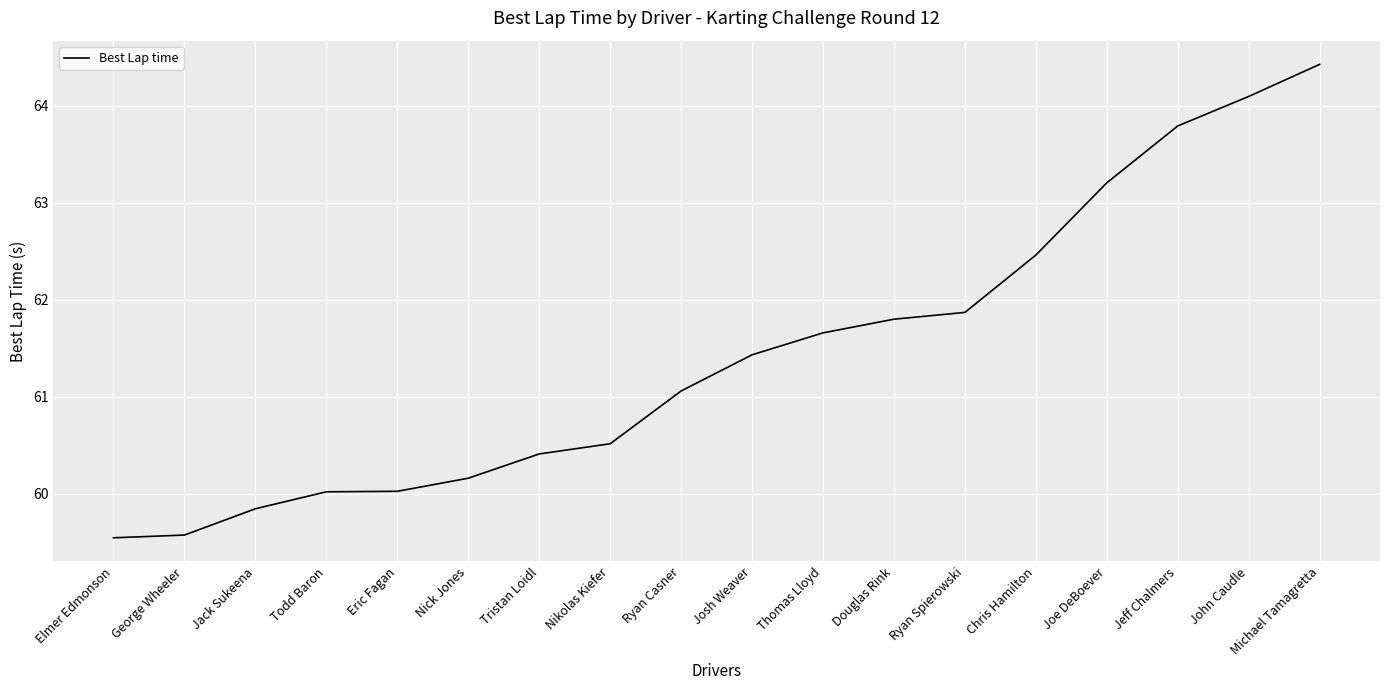

Approximately how many times larger is the value at Jeff Chalmers compared to Elmer Edmonson?

1.1